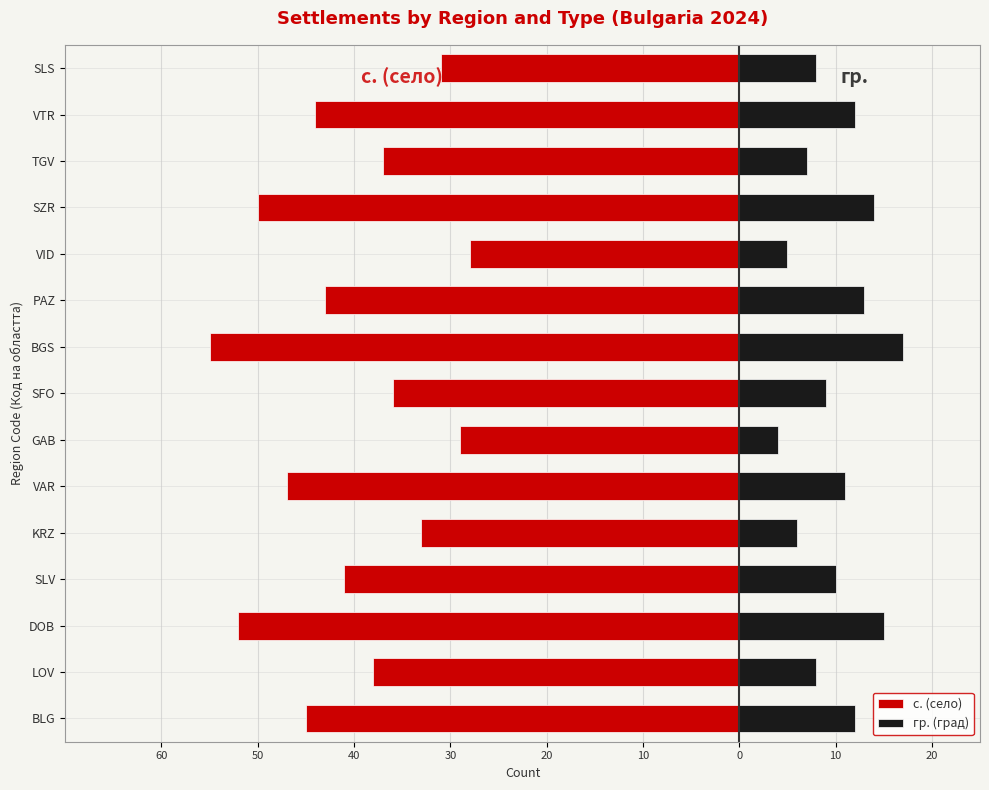

Is it true that с. (село) equals -37 at VID?

False